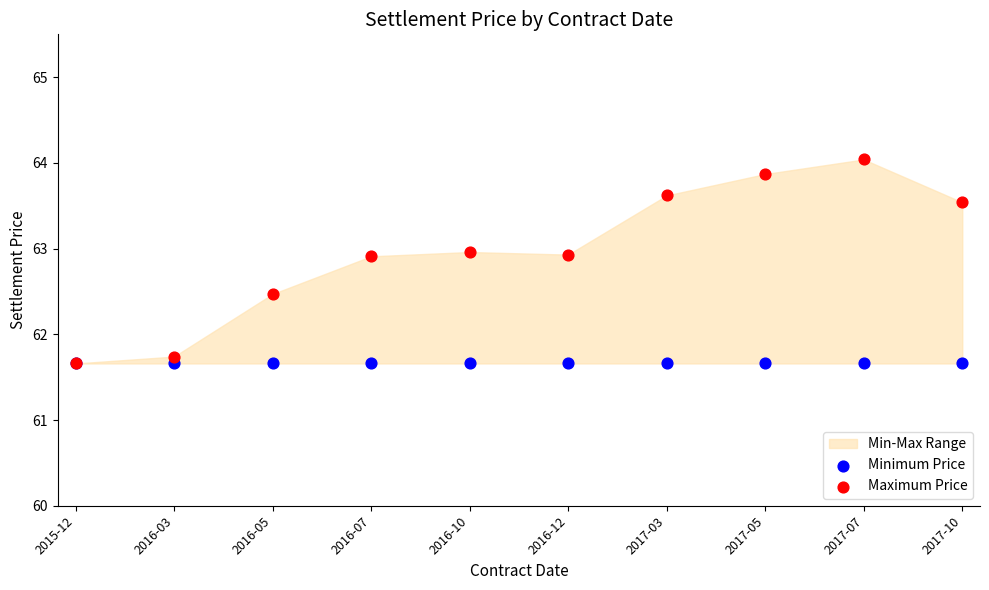

Across all series, what Y value is closest to 62?

61.7